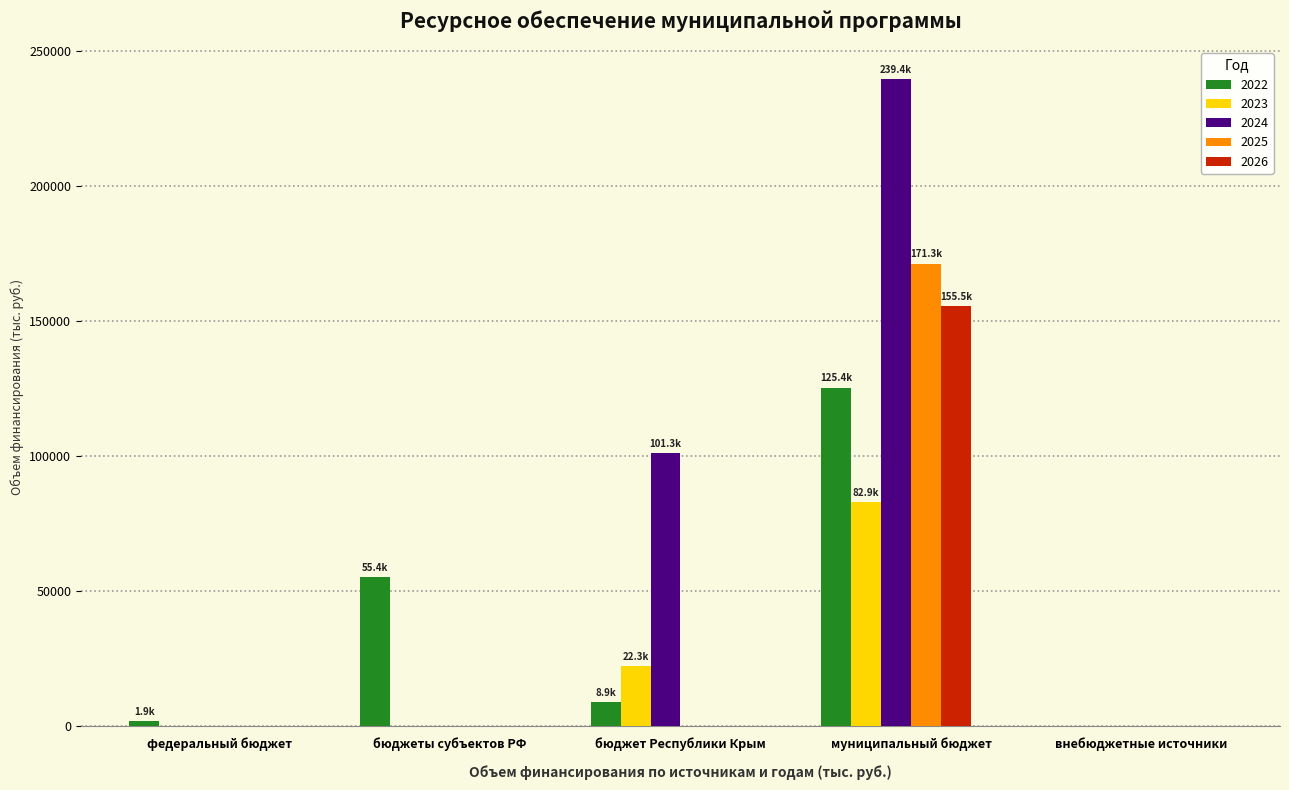

Count the number of categories in the chart.

5